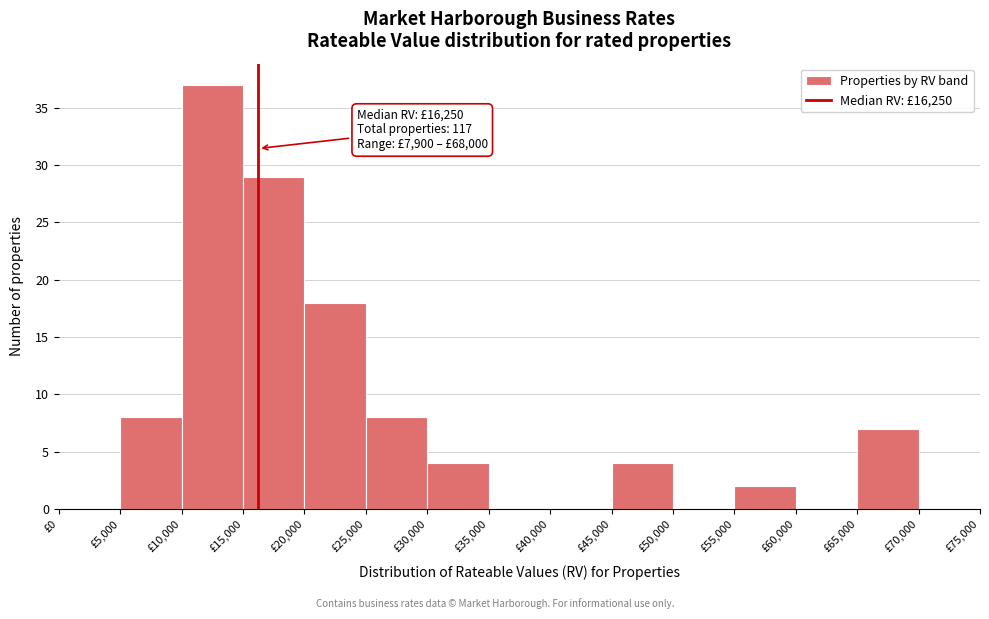

Over which range of the x-axis is the bar tallest?

10000 to 15000